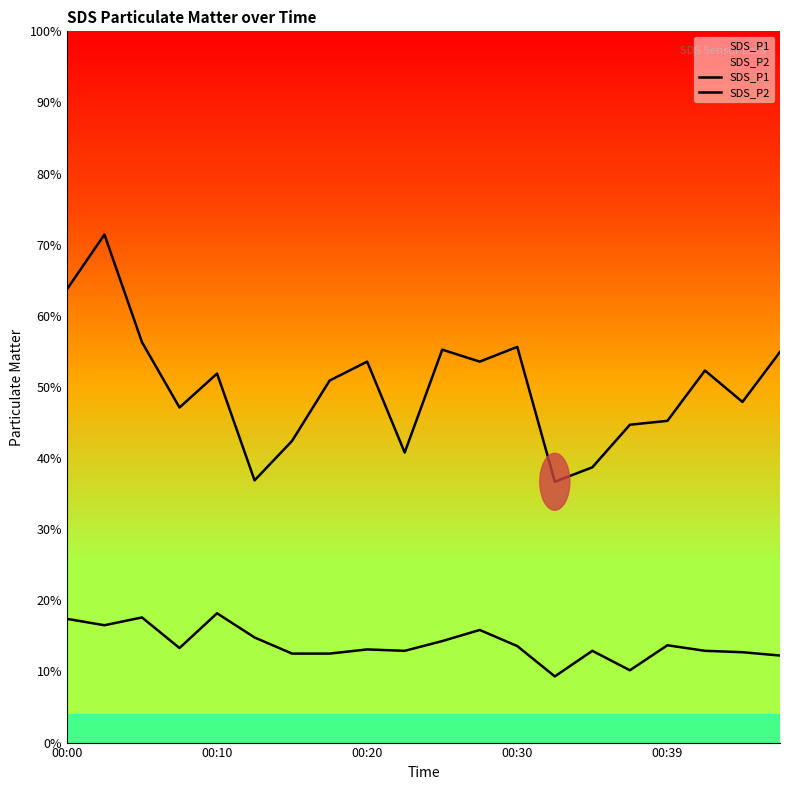

True or false: SDS_P2 and SDS_P1 cross at least once.

False